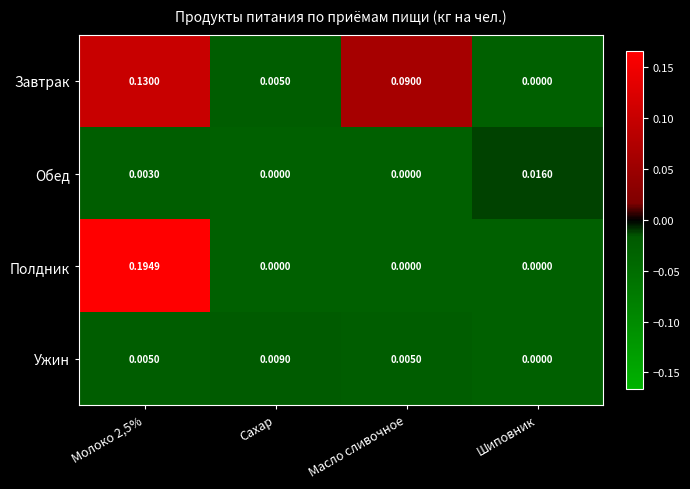

List the series in order of their peak value, lowest first.

Ужин, Обед, Завтрак, Полдник